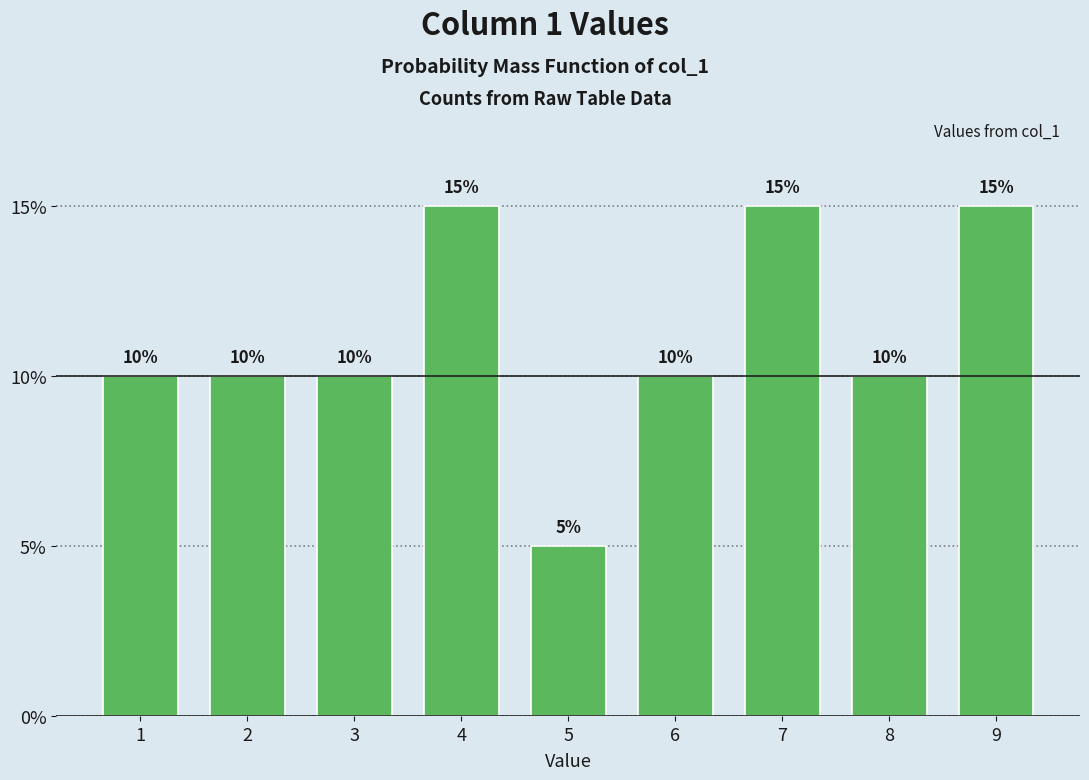

Reading right to left, extract all data points from this chart.

9=15	8=10	7=15	6=10	5=5	4=15	3=10	2=10	1=10